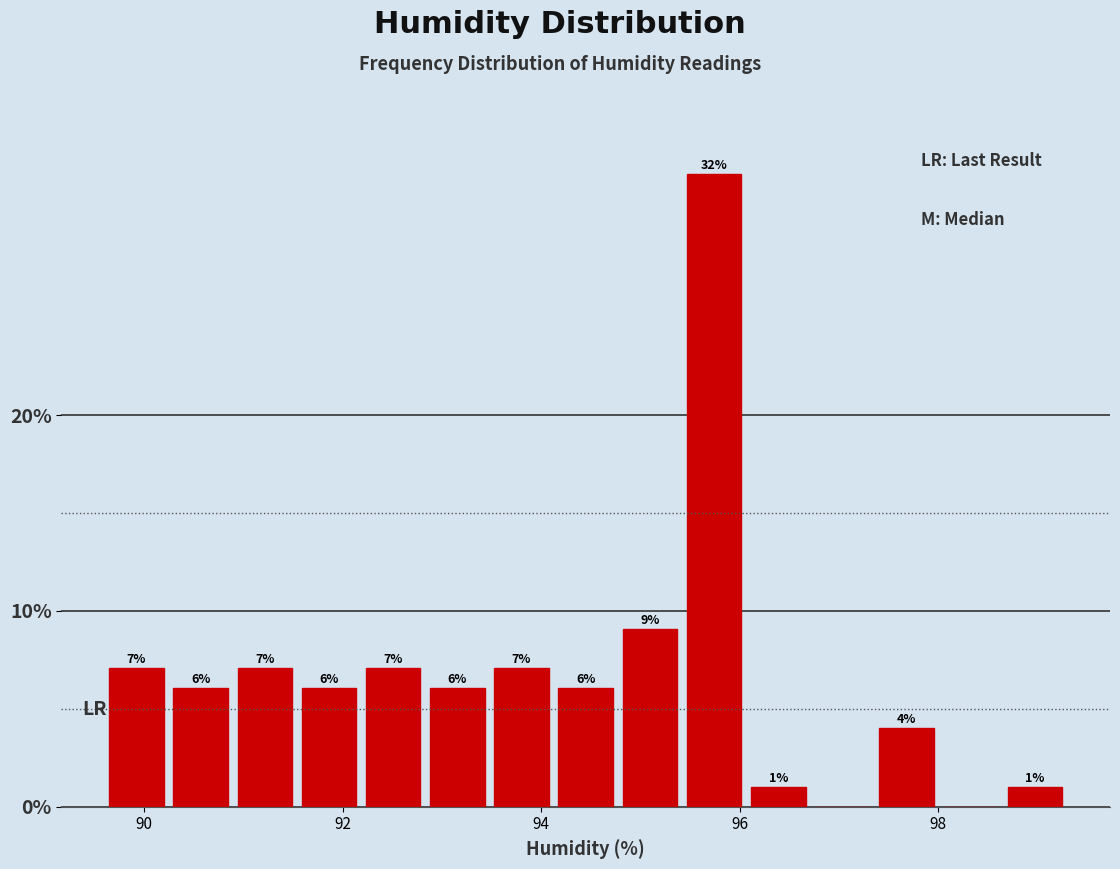

Around what value on the x-axis is the tallest bar? Give the approximate position of its centre, as read against the axis.

95.8